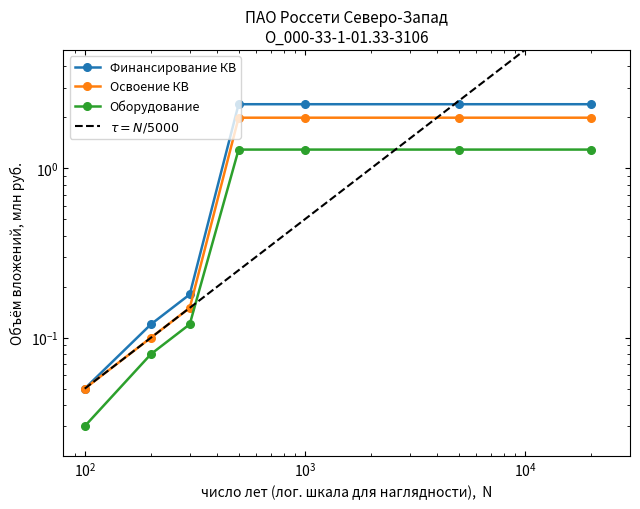

Does the chart have visible grid lines?

No